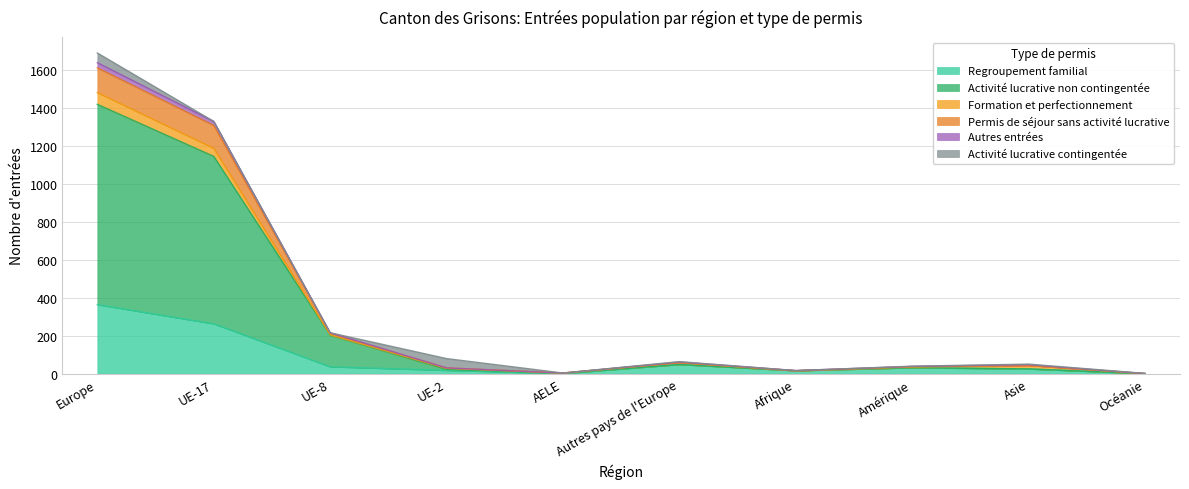

What is the average value of the Regroupement familial series?

80